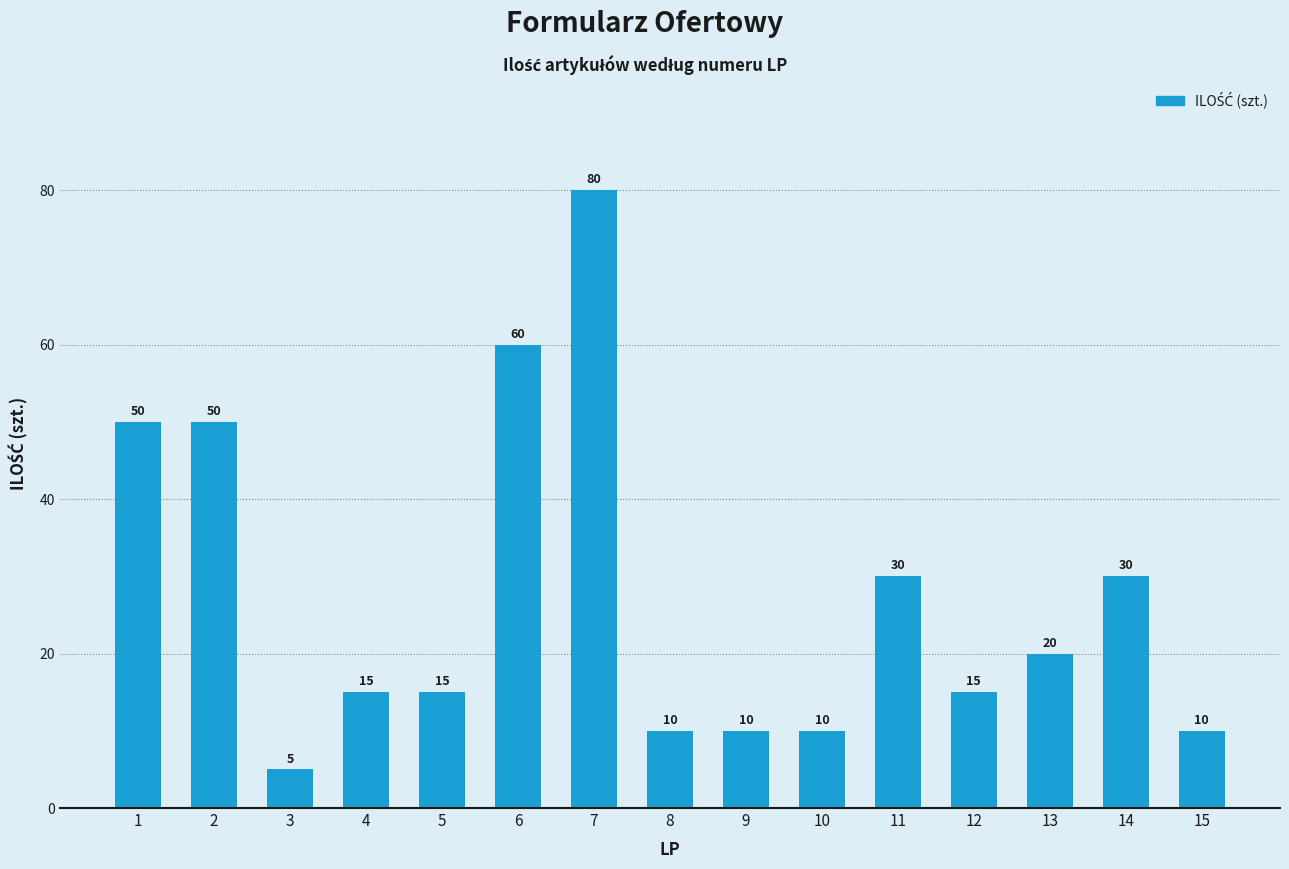

What is the difference between the values at 8 and 13?

10